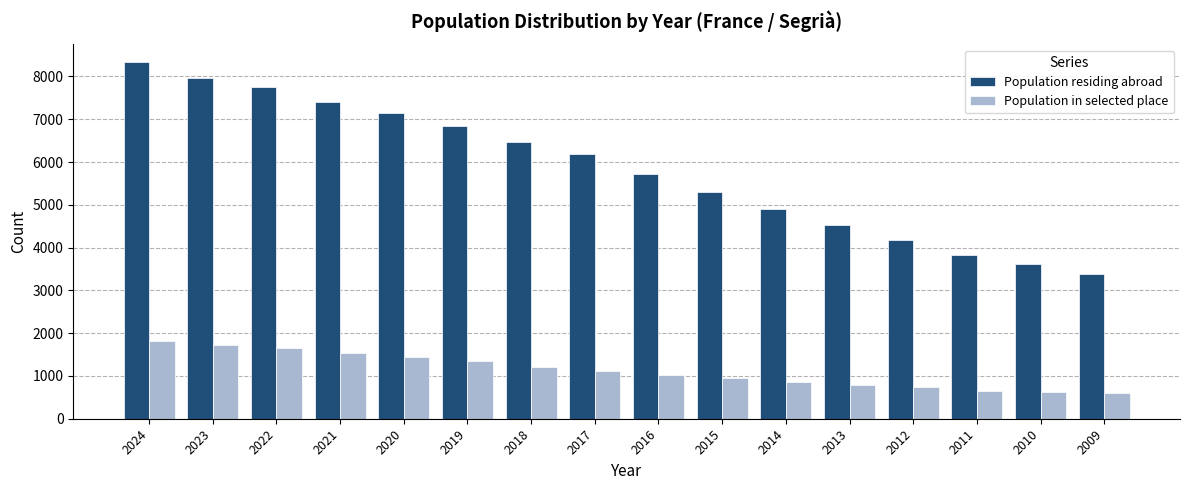

True or false: Population residing abroad has a value of 11433 at 2024.

False